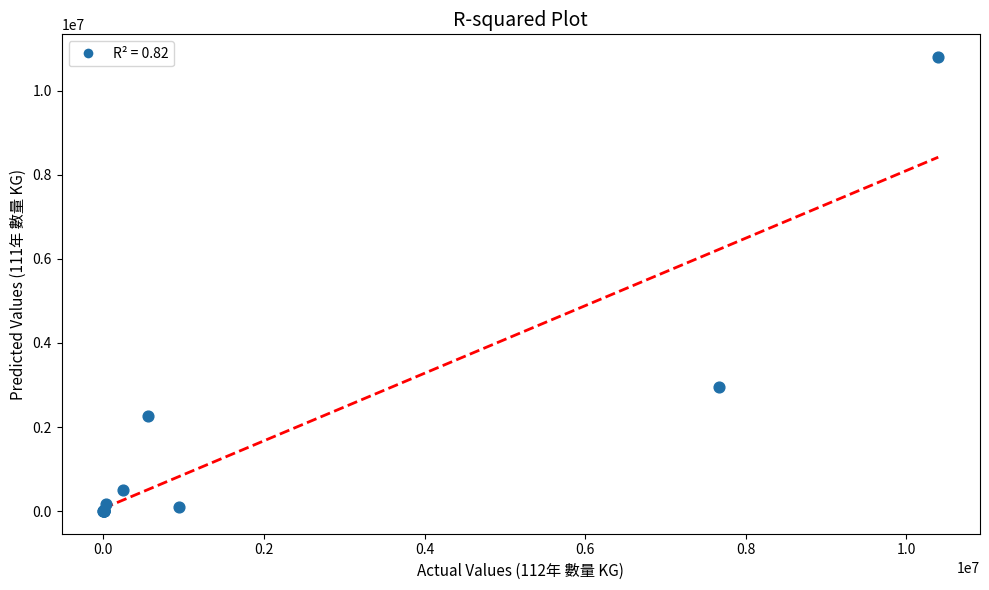

What Y value in the scatter plot is closest to 5403230?

2948898